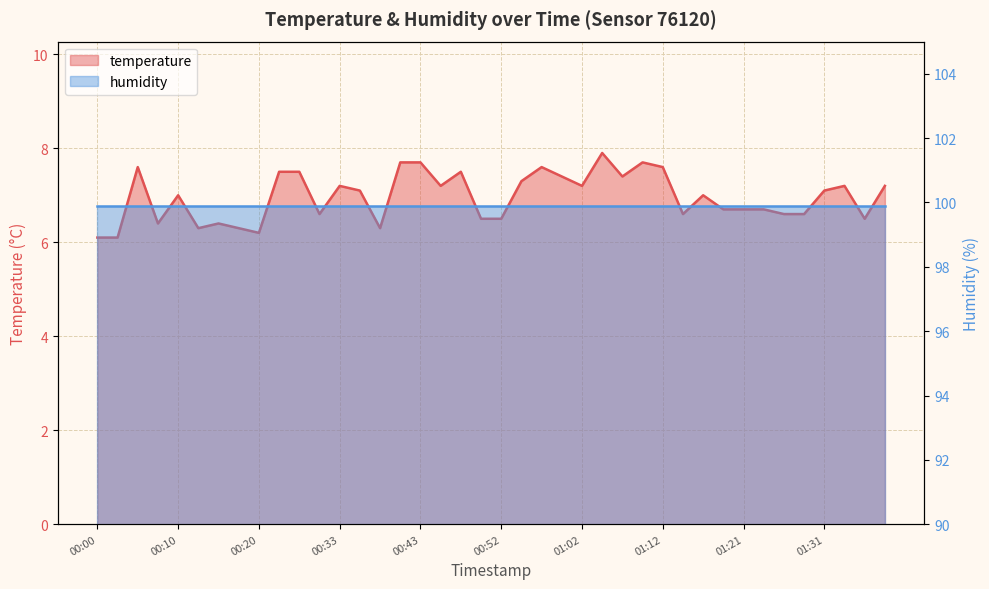

What is the change in value from 00:38 to 01:29?

+0.3